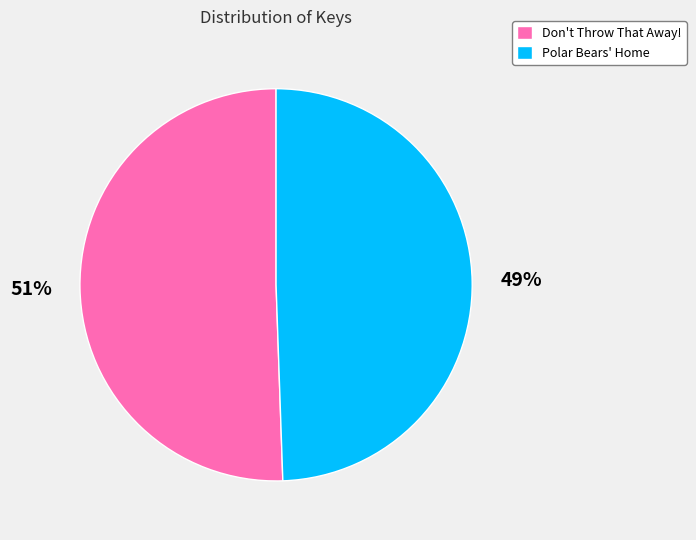

Which category accounts for the majority?

Don't Throw That Away!